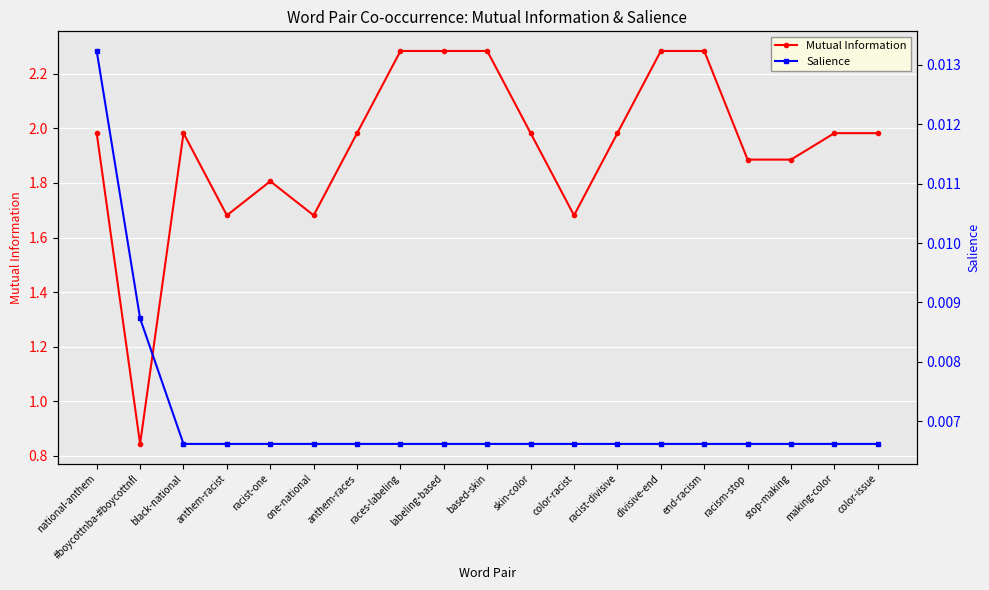

Reading left to right, list all the values displayed in this chart.

Mutual Information: national-anthem=2.0	#boycottnba-#boycottnfl=0.8	black-national=2.0	anthem-racist=1.7	racist-one=1.8	one-national=1.7	anthem-races=2.0	races-labeling=2.3	labeling-based=2.3	based-skin=2.3	skin-color=2.0	color-racist=1.7	racist-divisive=2.0	divisive-end=2.3	end-racism=2.3	racism-stop=1.9	stop-making=1.9	making-color=2.0	color-issue=2.0
Salience: national-anthem=0.0	#boycottnba-#boycottnfl=0.0	black-national=0.0	anthem-racist=0.0	racist-one=0.0	one-national=0.0	anthem-races=0.0	races-labeling=0.0	labeling-based=0.0	based-skin=0.0	skin-color=0.0	color-racist=0.0	racist-divisive=0.0	divisive-end=0.0	end-racism=0.0	racism-stop=0.0	stop-making=0.0	making-color=0.0	color-issue=0.0